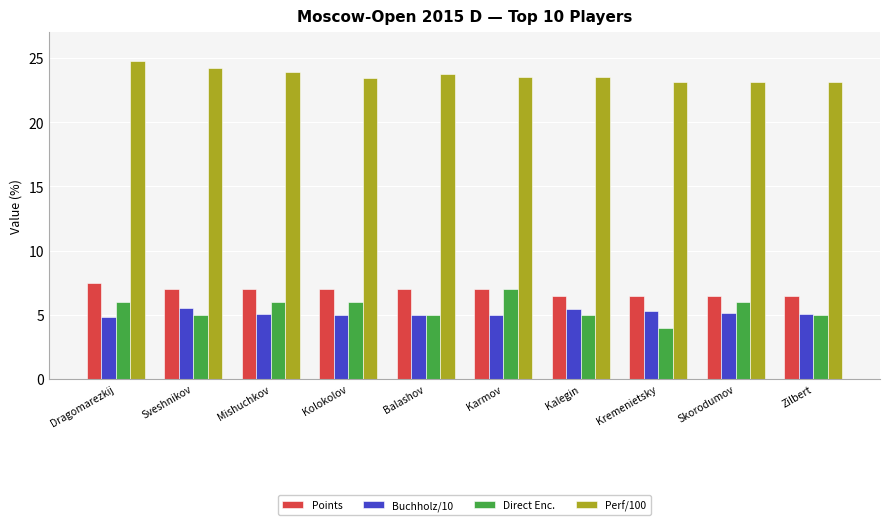

What is the spread (max minus min) of values at Dragomarezkij?

19.9